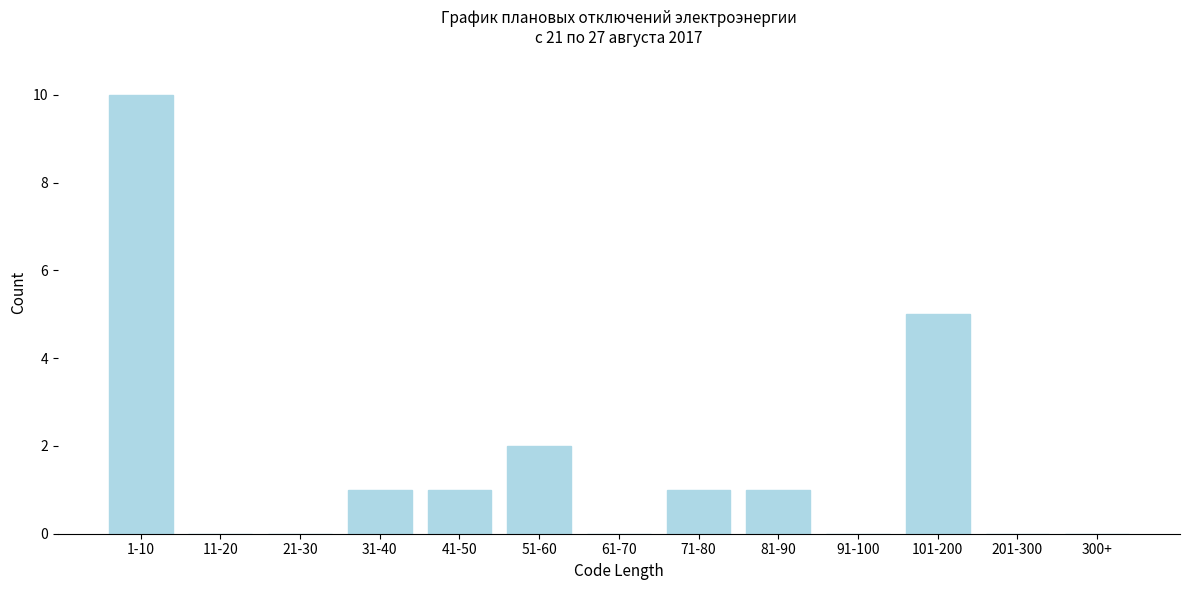

Reading left to right, what are all the values shown in this chart?

1-10=10	11-20=0	21-30=0	31-40=1	41-50=1	51-60=2	61-70=0	71-80=1	81-90=1	91-100=0	101-200=5	201-300=0	300+=0